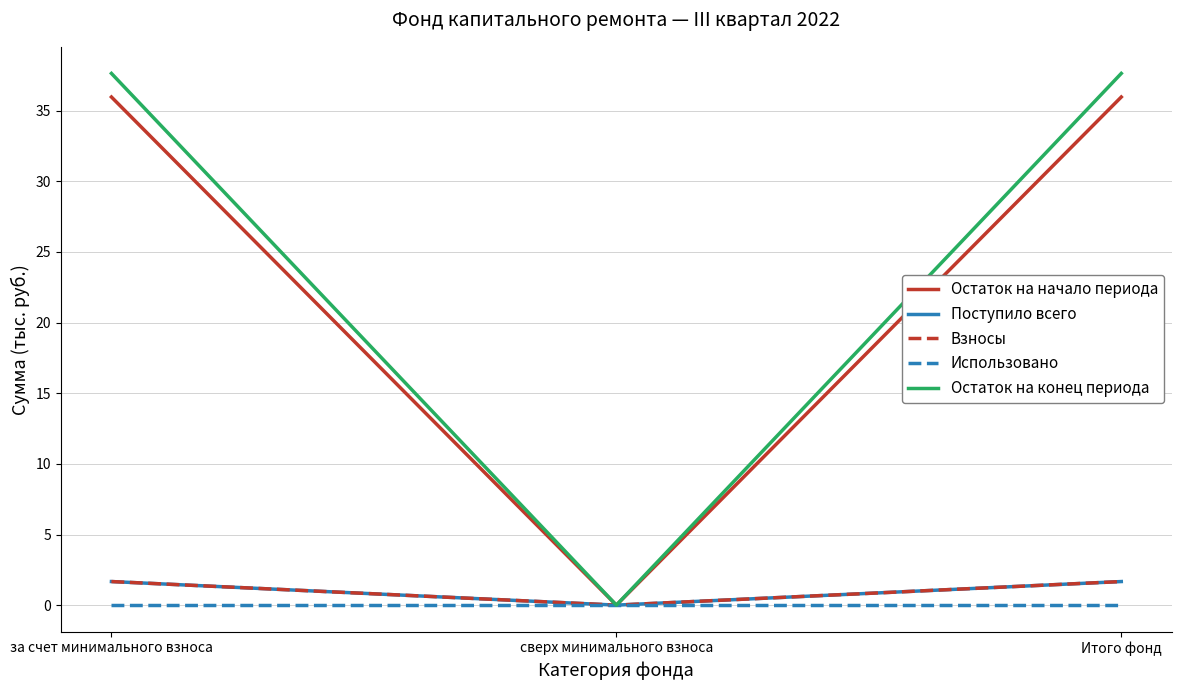

Does the chart have visible grid lines?

Yes